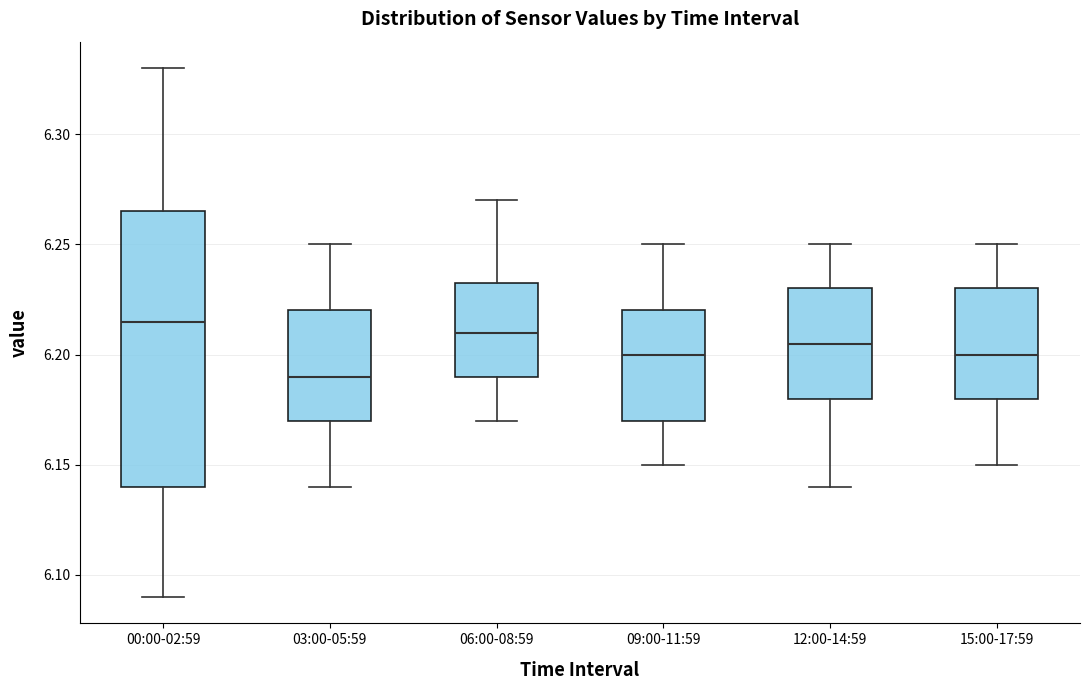

Which box is the tallest, from its lower edge to its upper edge?

00:00-02:59